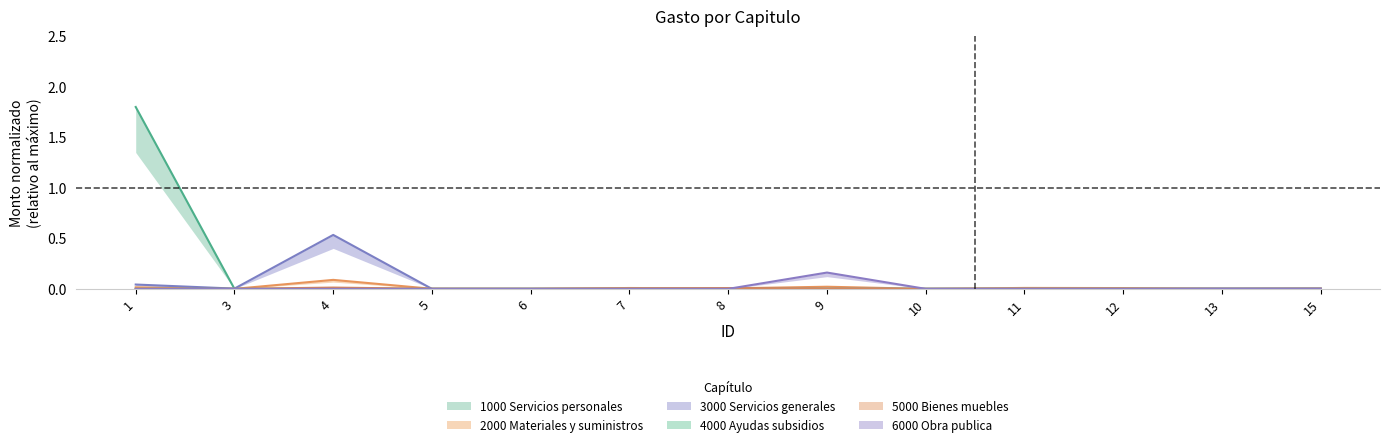

Is this an area chart (filled region under the line)?

No